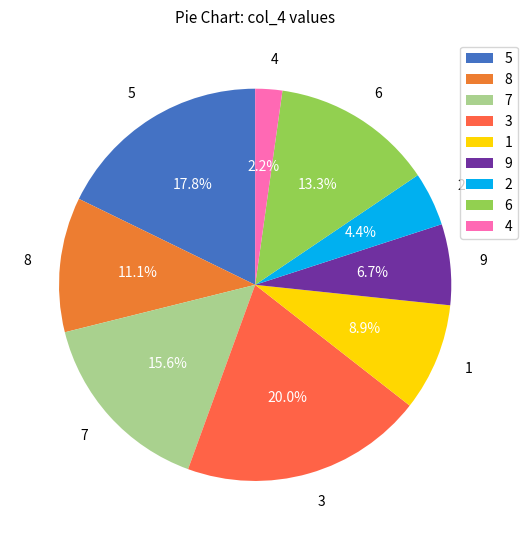

How much of the chart is everything except 7?

84.4%